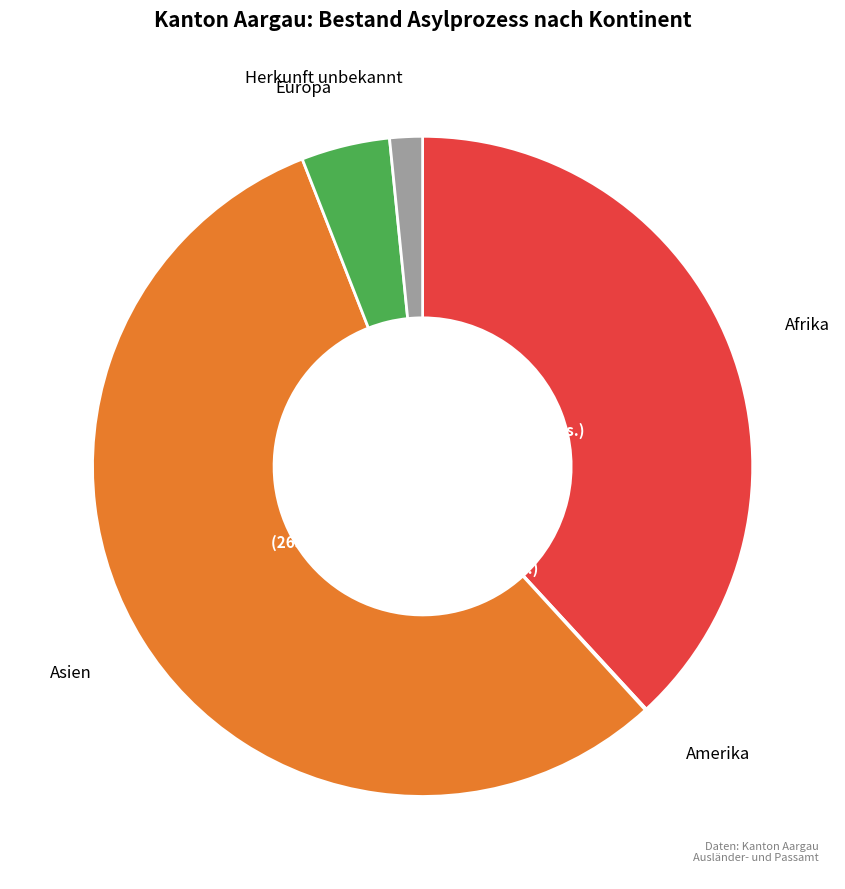

To the nearest percent, what is the difference between the largest and smallest slice percentages?

56%